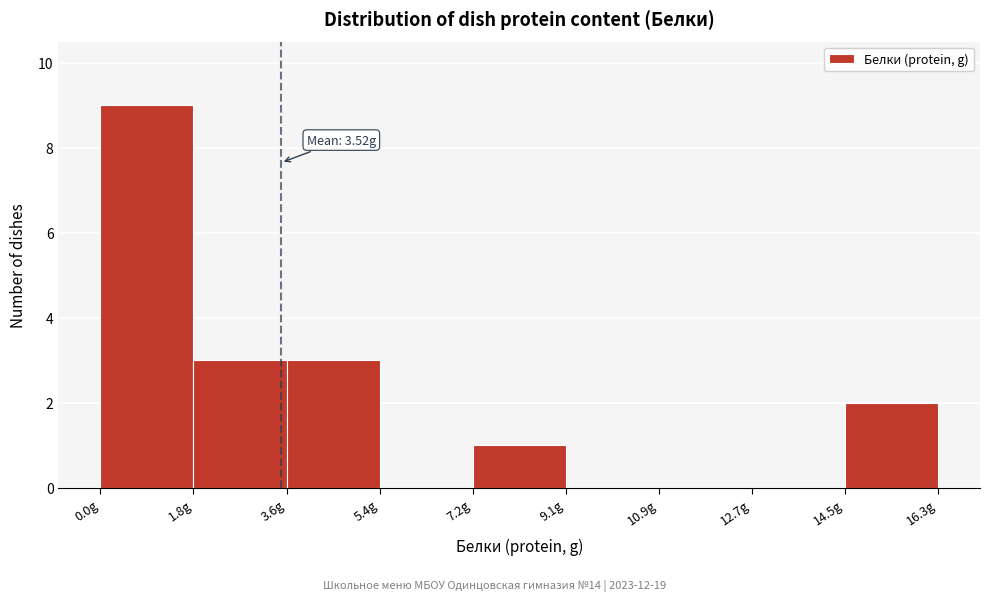

Over which range of the x-axis is the bar tallest?

0.0 to 1.8